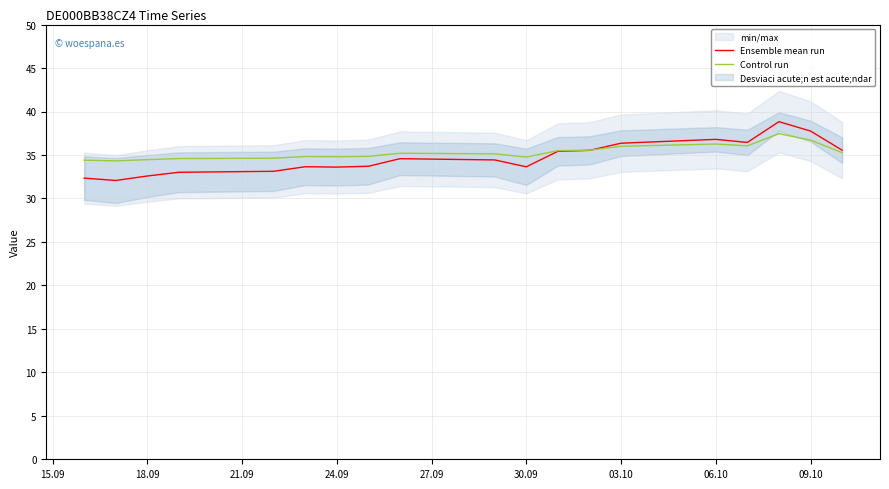

True or false: Ensemble mean run and Control run cross at least once.

True